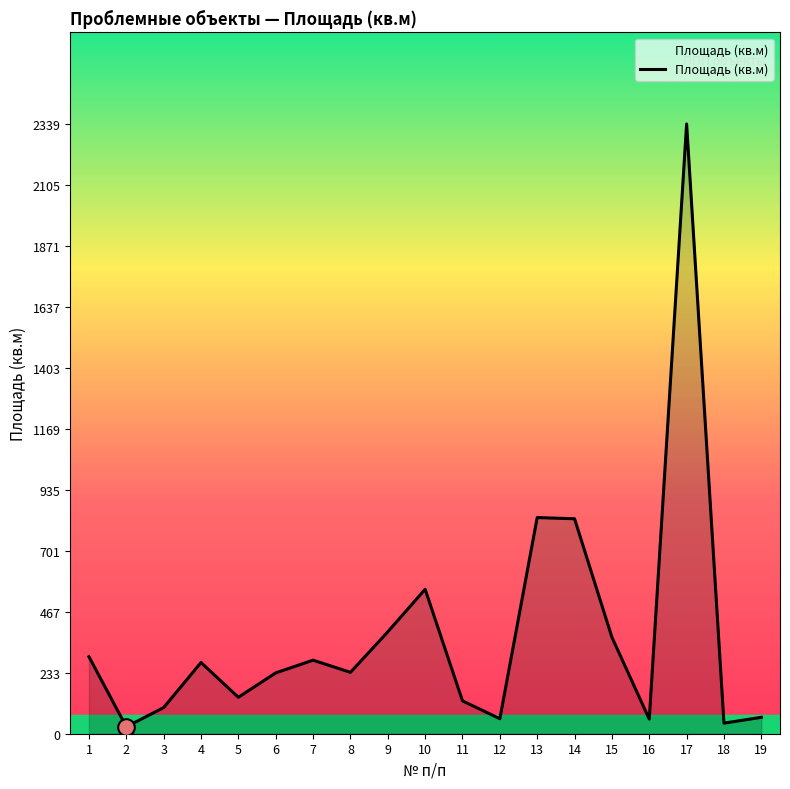

What is the average value?

381.0